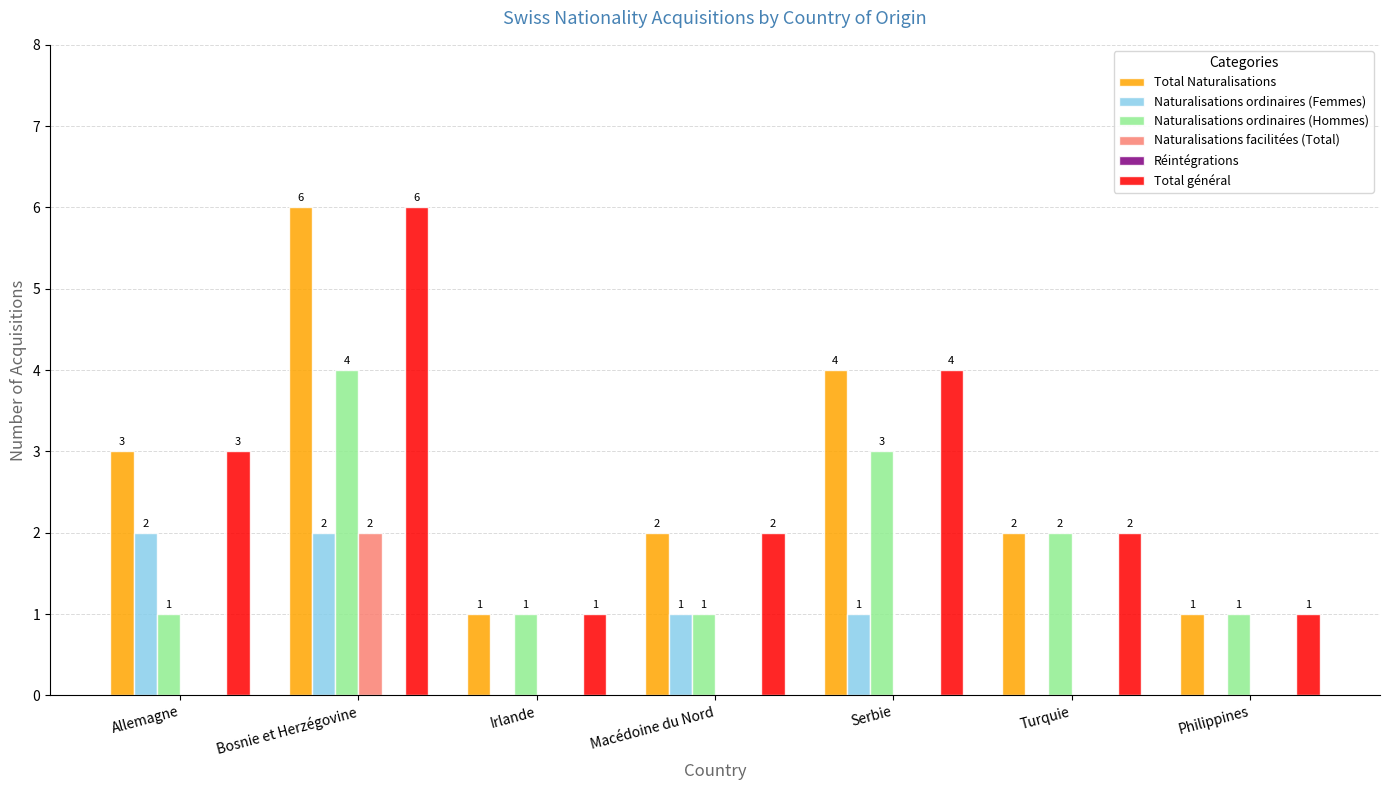

Reading right to left, transcribe all the data shown in this chart.

Total Naturalisations: Philippines=1	Turquie=2	Serbie=4	Macédoine du Nord=2	Irlande=1	Bosnie et Herzégovine=6	Allemagne=3
Naturalisations ordinaires (Femmes): Philippines=0	Turquie=0	Serbie=1	Macédoine du Nord=1	Irlande=0	Bosnie et Herzégovine=2	Allemagne=2
Naturalisations ordinaires (Hommes): Philippines=1	Turquie=2	Serbie=3	Macédoine du Nord=1	Irlande=1	Bosnie et Herzégovine=4	Allemagne=1
Naturalisations facilitées (Total): Philippines=0	Turquie=0	Serbie=0	Macédoine du Nord=0	Irlande=0	Bosnie et Herzégovine=2	Allemagne=0
Total général: Philippines=1	Turquie=2	Serbie=4	Macédoine du Nord=2	Irlande=1	Bosnie et Herzégovine=6	Allemagne=3